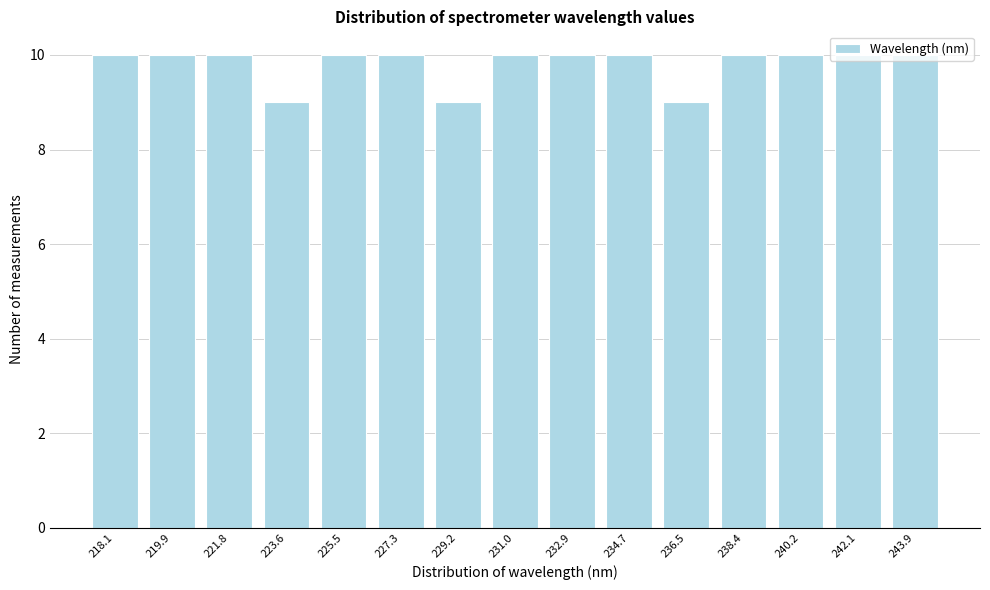

What is the minimum value shown in the chart?

9